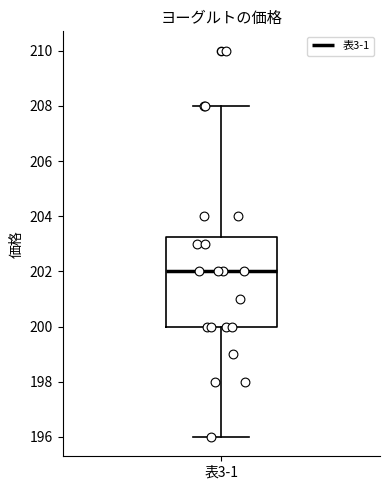

Transcribe this box plot: give where the median line is, the range the box spans, and where the two whiskers end, as read against the y-axis. The values are not printed on the chart, so give them approximately, as read against the axis.

median 202.0, box 200.0 to 203.2, whiskers 196.0 to 208.0